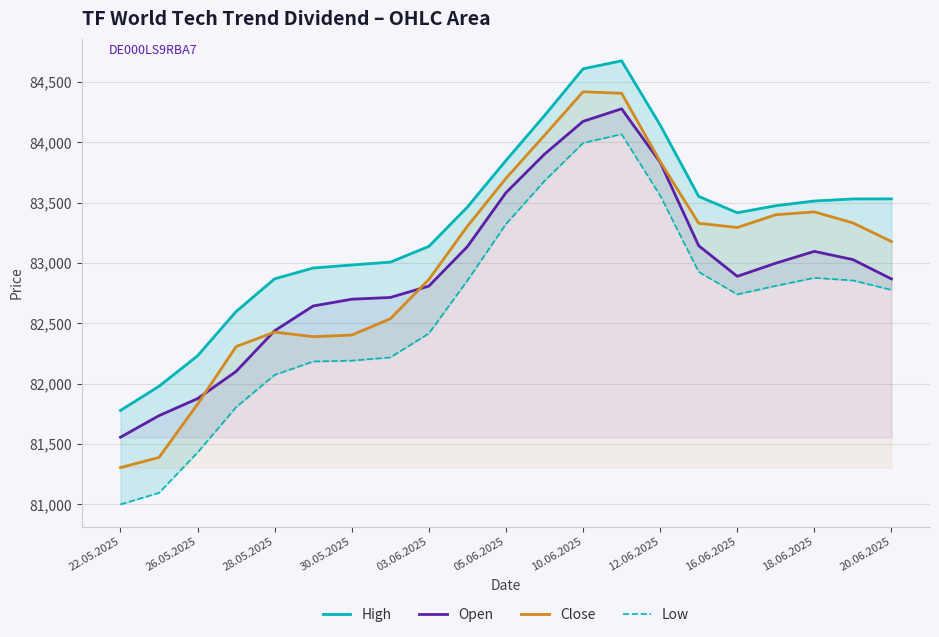

True or false: Open has a value of 116079.0 at 22.05.2025.

False